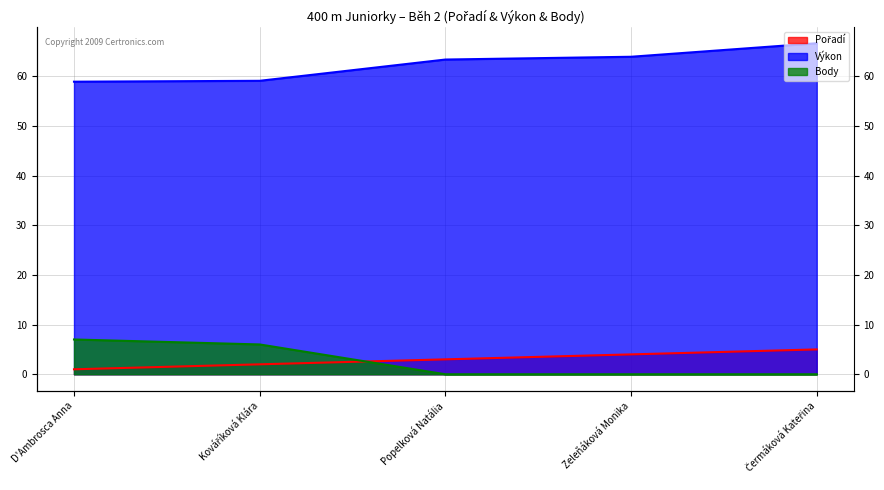

At how many categories does at least one series exceed 43?

5